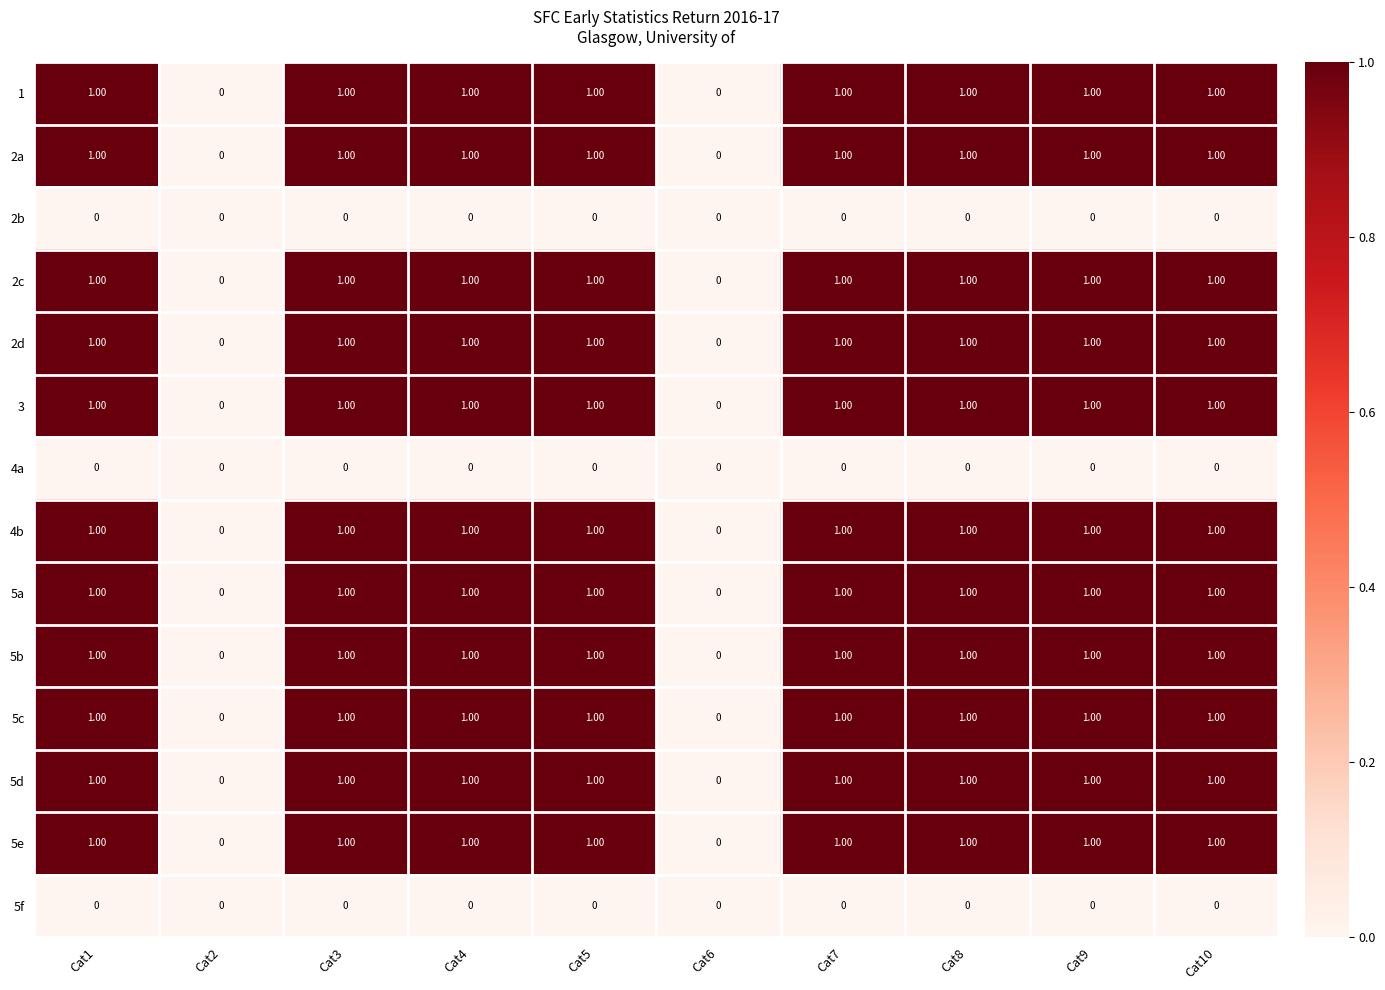

What is the spread (max minus min) of values at Cat8?

1